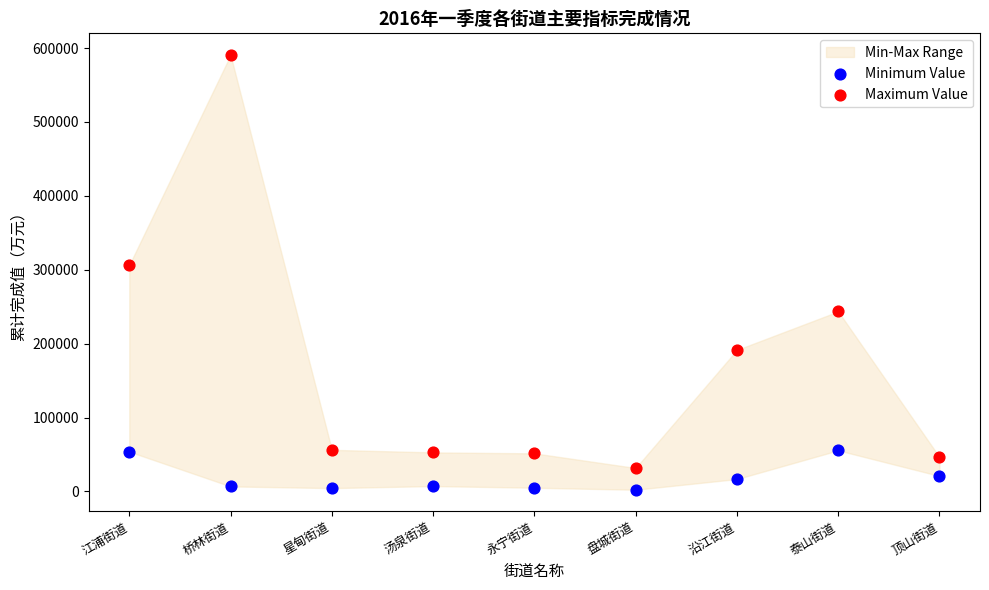

Across all series, what Y value is closest to 296440?

306383